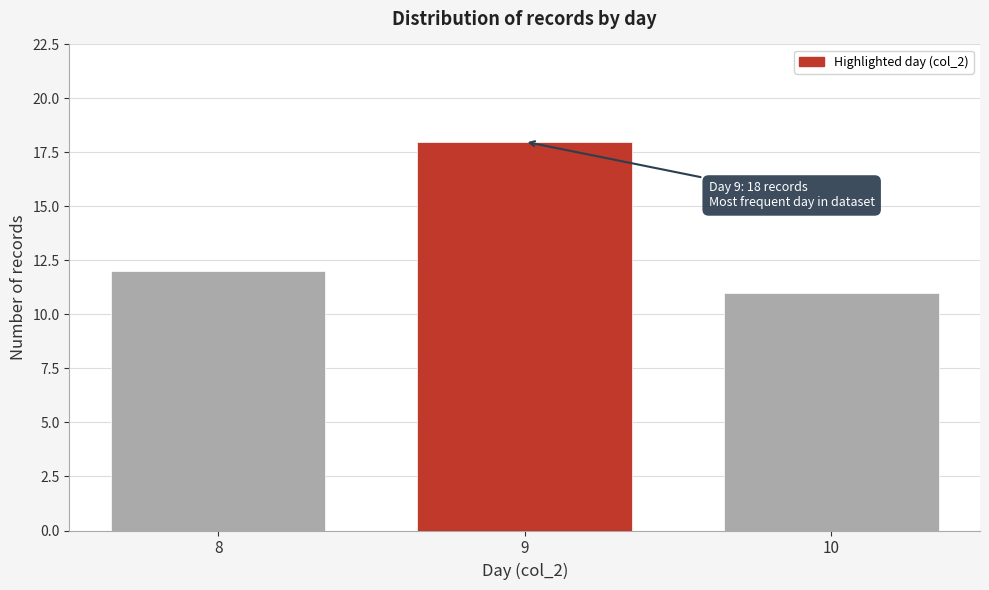

Reading left to right, extract all data points from this chart.

12	18	11